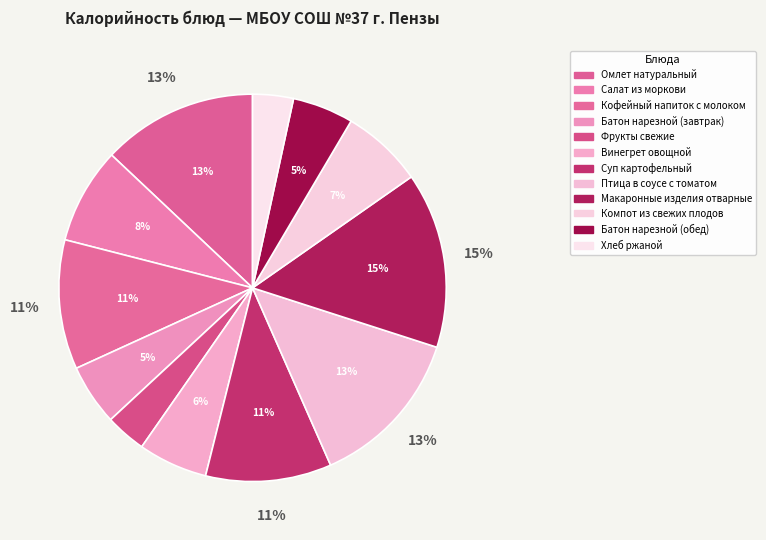

Between Компот из свежих плодов and Батон нарезной (обед), which is larger?

Компот из свежих плодов